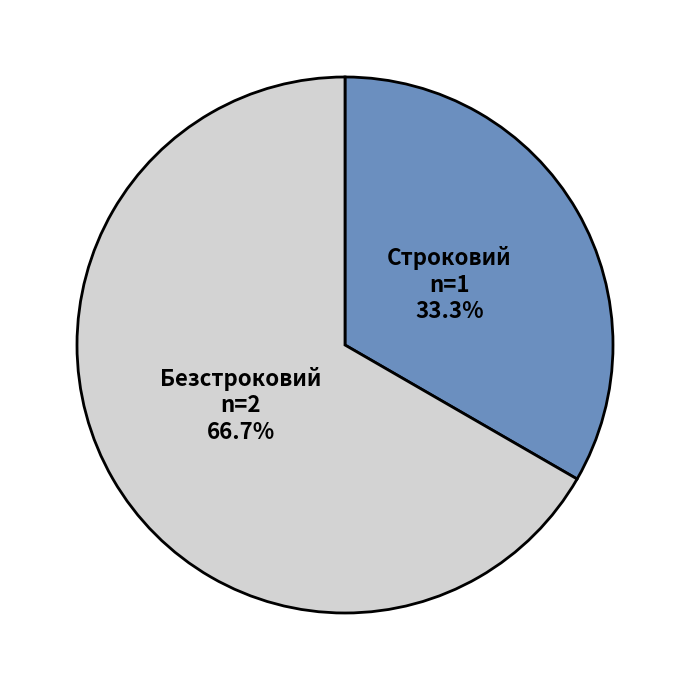

Approximately how many times larger is the value at Безстроковий compared to Строковий?

2.0